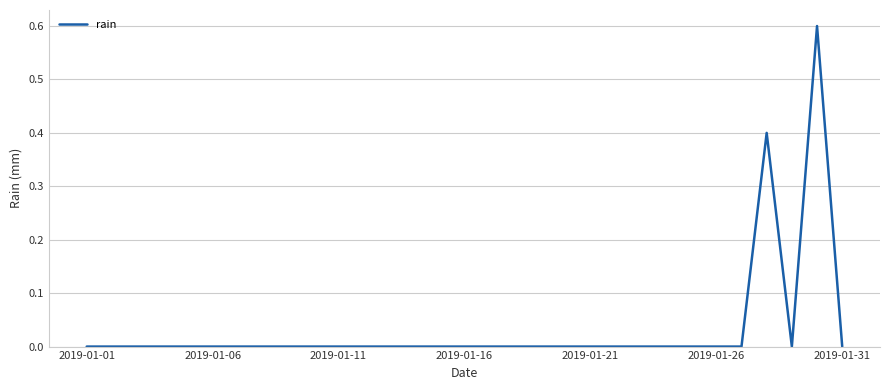

What is the difference between the maximum and minimum values?

0.6